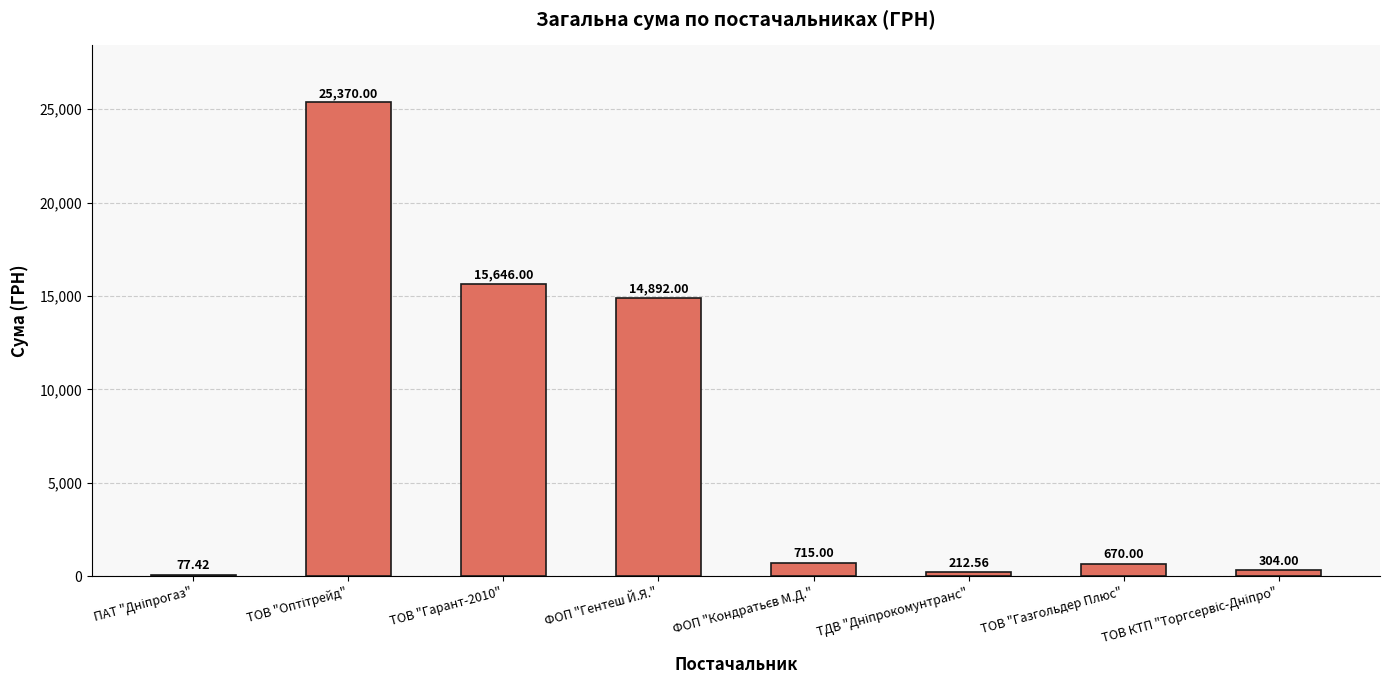

At which label is the value closest to 12723?

ФОП "Гентеш Й.Я."